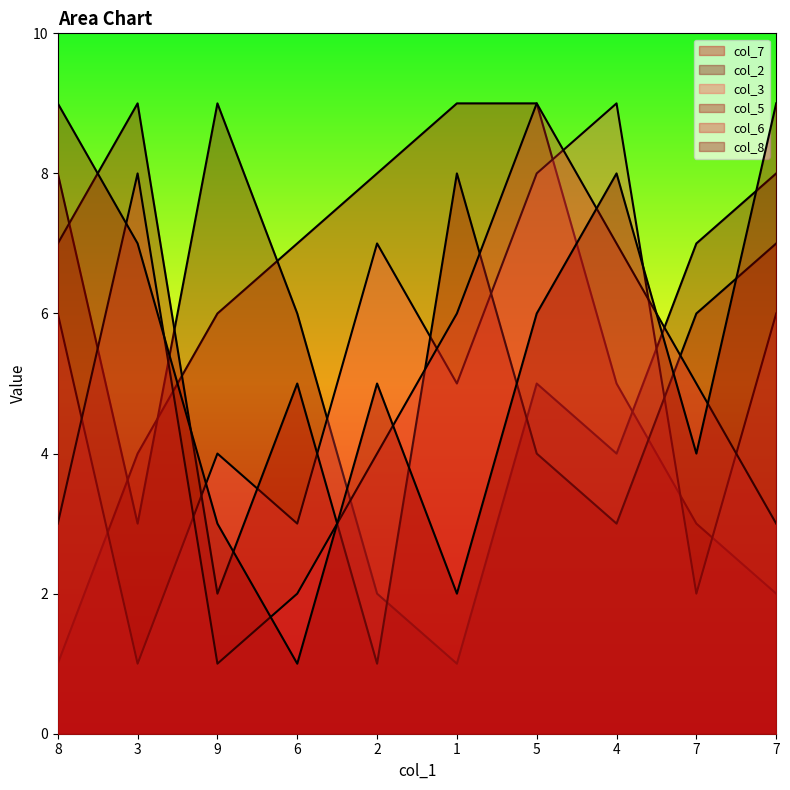

How many values in the col_7 series are below 6?

5